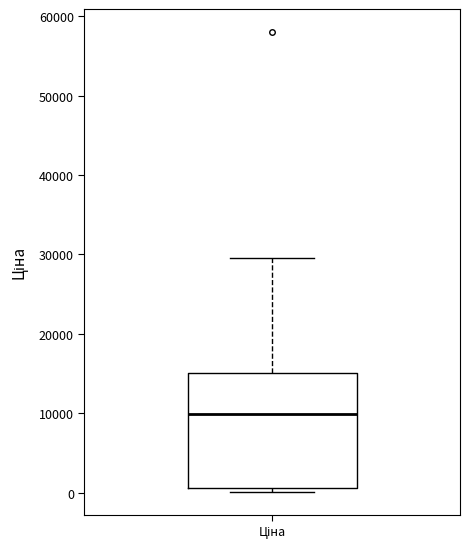

Where is the lower edge of the box for Ціна on the y-axis? The values are not printed on the chart, so give them approximately, as read against the axis.

1000